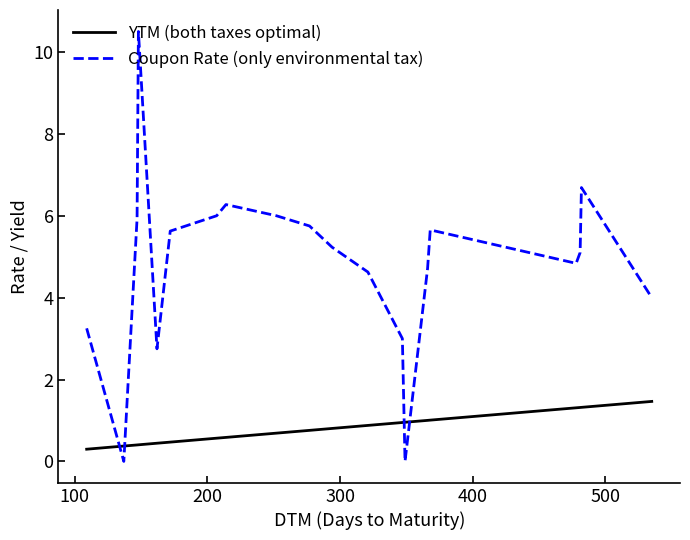

Count the number of categories in the chart.

20